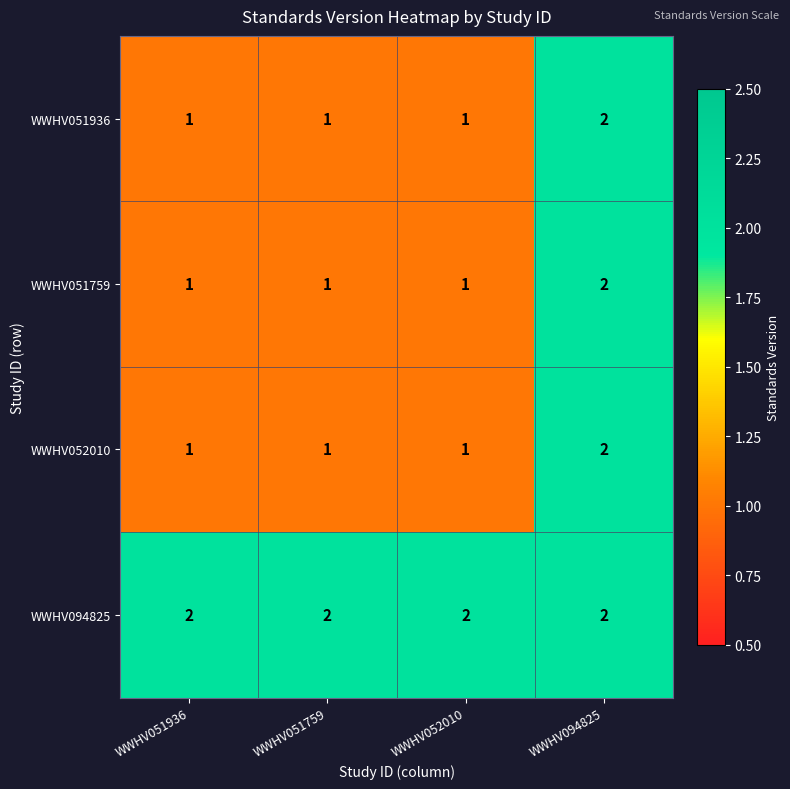

The value of WWHV052010 at WWHV051936 is 0. True or false?

False